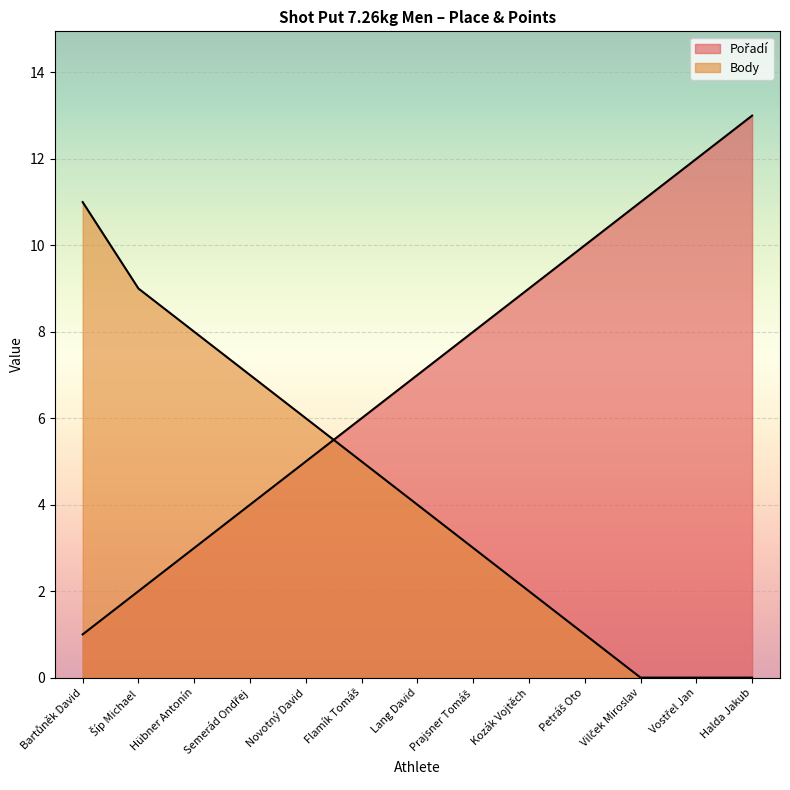

At which category does the chart reach its peak across all series?

Halda Jakub